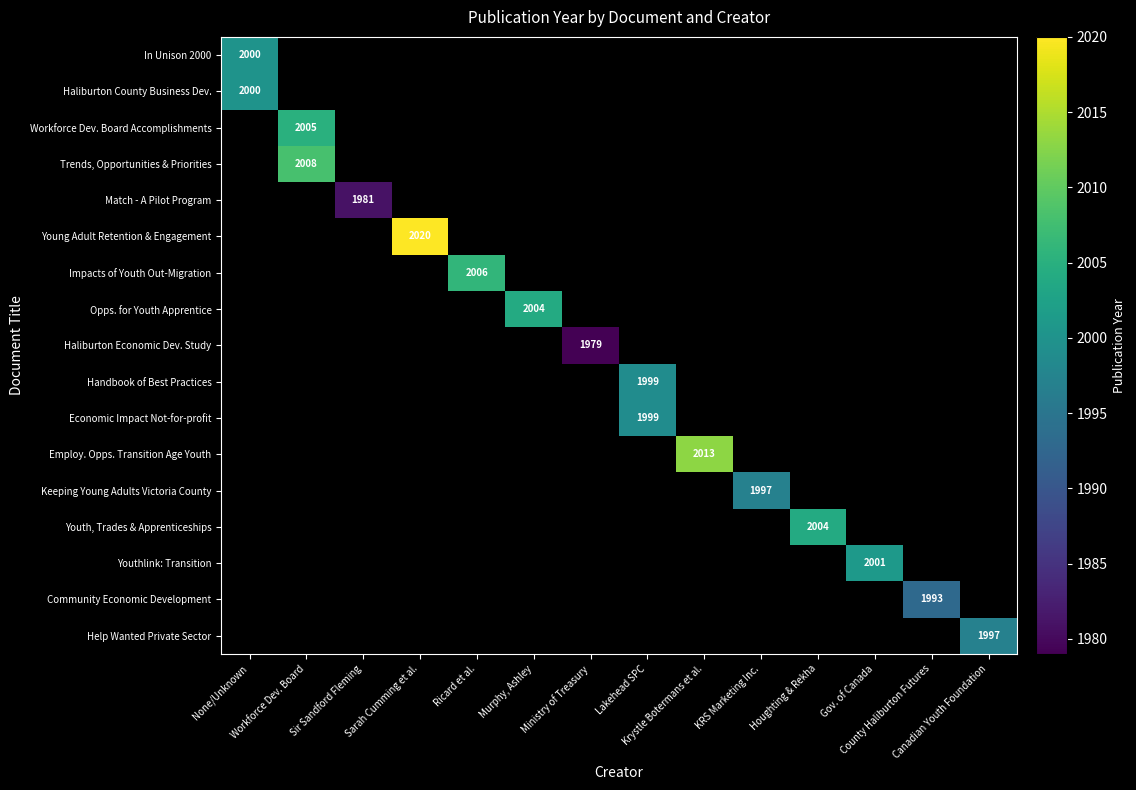

Is it true that Haliburton Economic Dev. Study equals 1979.0 at Ministry of Treasury?

True